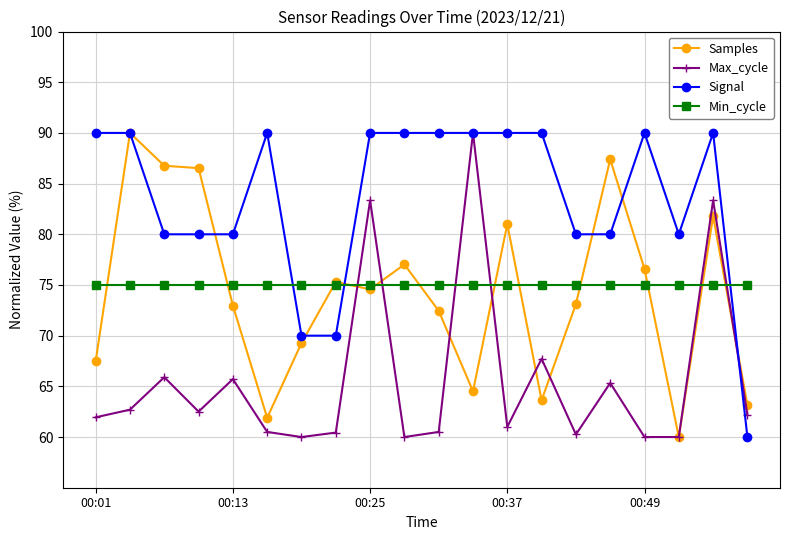

What is the value of the Signal point at the 18th from the left?

80.0